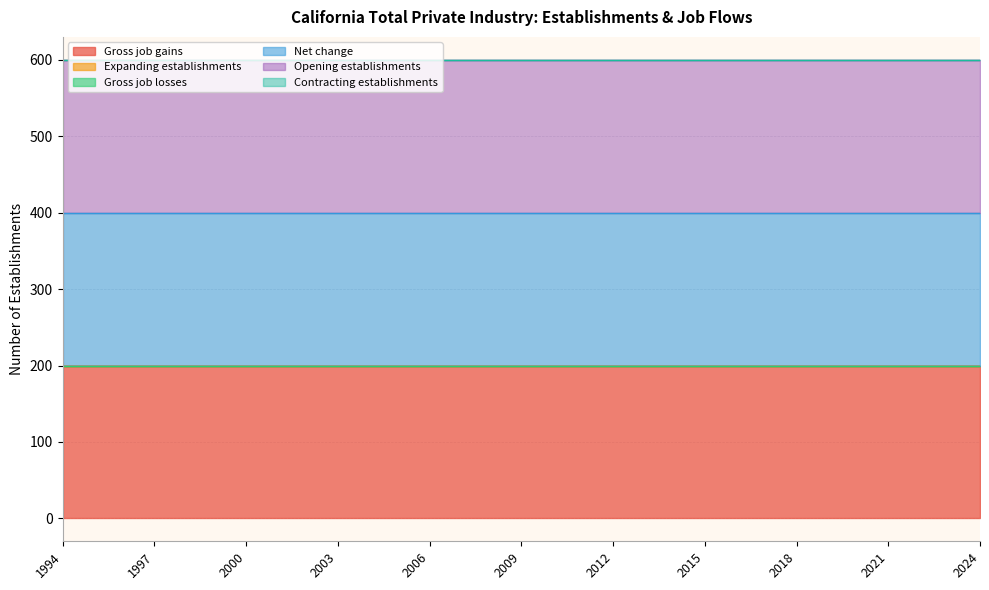

Reading left to right, what are all the values shown in this chart?

Gross job gains: 1994=200	1995=200	1996=200	1997=200	1998=200	1999=200	2000=200	2001=200	2002=200	2003=200	2004=200	2005=200	2006=200	2007=200	2008=200	2009=200	2010=200	2011=200	2012=200	2013=200	2014=200	2015=200	2016=200	2017=200	2018=200	2019=200	2020=200	2021=200	2022=200	2023=200	2024=200
Expanding establishments: 1994=0	1995=0	1996=0	1997=0	1998=0	1999=0	2000=0	2001=0	2002=0	2003=0	2004=0	2005=0	2006=0	2007=0	2008=0	2009=0	2010=0	2011=0	2012=0	2013=0	2014=0	2015=0	2016=0	2017=0	2018=0	2019=0	2020=0	2021=0	2022=0	2023=0	2024=0
Gross job losses: 1994=0	1995=0	1996=0	1997=0	1998=0	1999=0	2000=0	2001=0	2002=0	2003=0	2004=0	2005=0	2006=0	2007=0	2008=0	2009=0	2010=0	2011=0	2012=0	2013=0	2014=0	2015=0	2016=0	2017=0	2018=0	2019=0	2020=0	2021=0	2022=0	2023=0	2024=0
Net change: 1994=200	1995=200	1996=200	1997=200	1998=200	1999=200	2000=200	2001=200	2002=200	2003=200	2004=200	2005=200	2006=200	2007=200	2008=200	2009=200	2010=200	2011=200	2012=200	2013=200	2014=200	2015=200	2016=200	2017=200	2018=200	2019=200	2020=200	2021=200	2022=200	2023=200	2024=200
Opening establishments: 1994=200	1995=200	1996=200	1997=200	1998=200	1999=200	2000=200	2001=200	2002=200	2003=200	2004=200	2005=200	2006=200	2007=200	2008=200	2009=200	2010=200	2011=200	2012=200	2013=200	2014=200	2015=200	2016=200	2017=200	2018=200	2019=200	2020=200	2021=200	2022=200	2023=200	2024=200
Contracting establishments: 1994=0	1995=0	1996=0	1997=0	1998=0	1999=0	2000=0	2001=0	2002=0	2003=0	2004=0	2005=0	2006=0	2007=0	2008=0	2009=0	2010=0	2011=0	2012=0	2013=0	2014=0	2015=0	2016=0	2017=0	2018=0	2019=0	2020=0	2021=0	2022=0	2023=0	2024=0